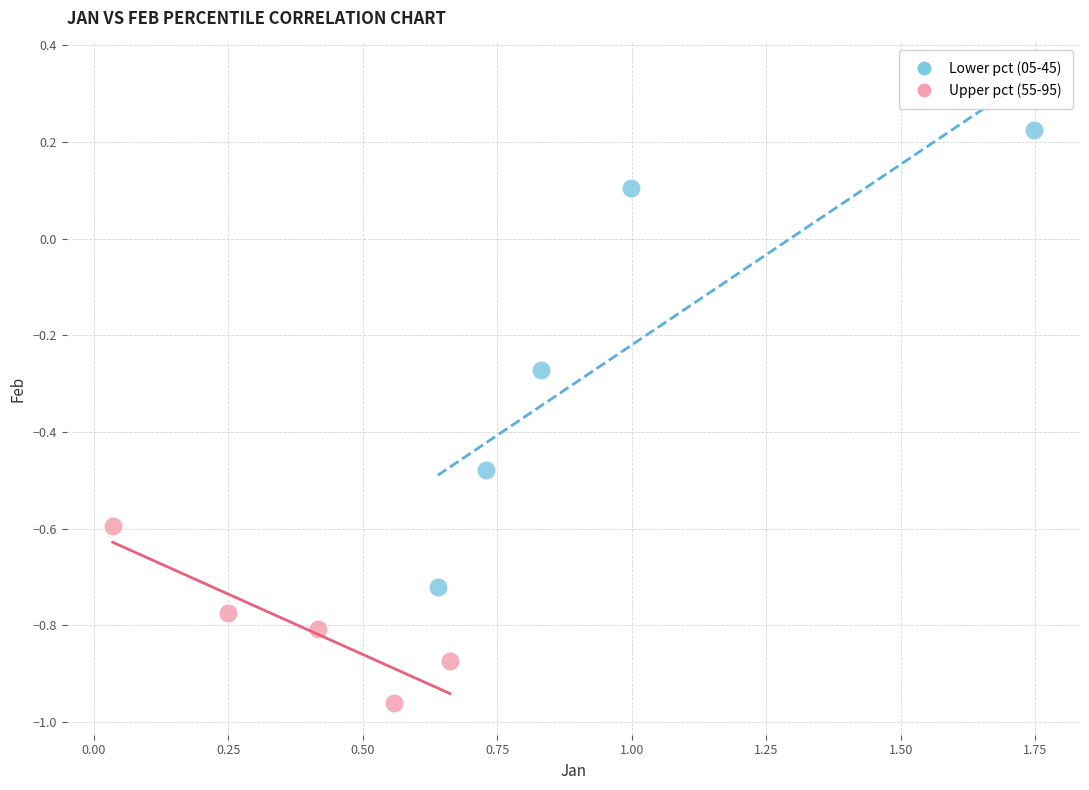

Which series contains the lowest Y value?

Upper pct (55-95)